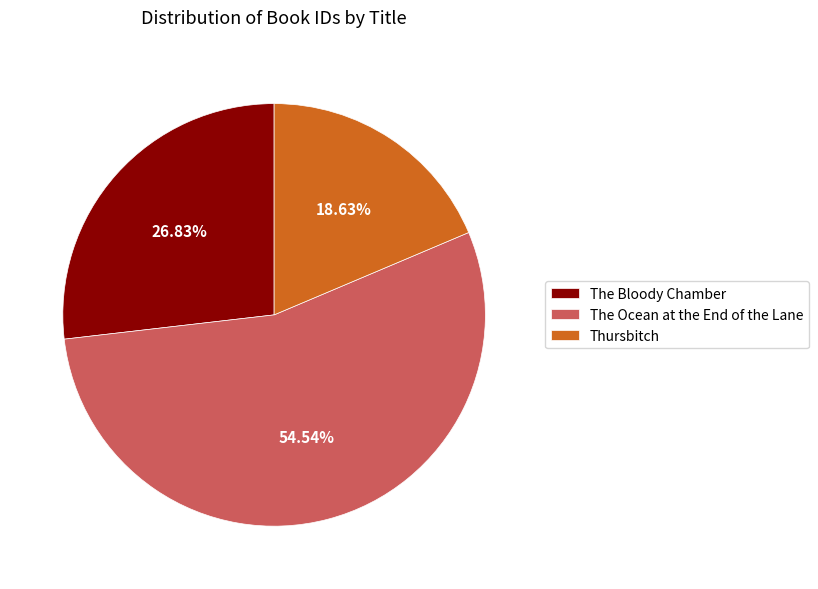

True or false: Thursbitch accounts for 19% of the total.

True